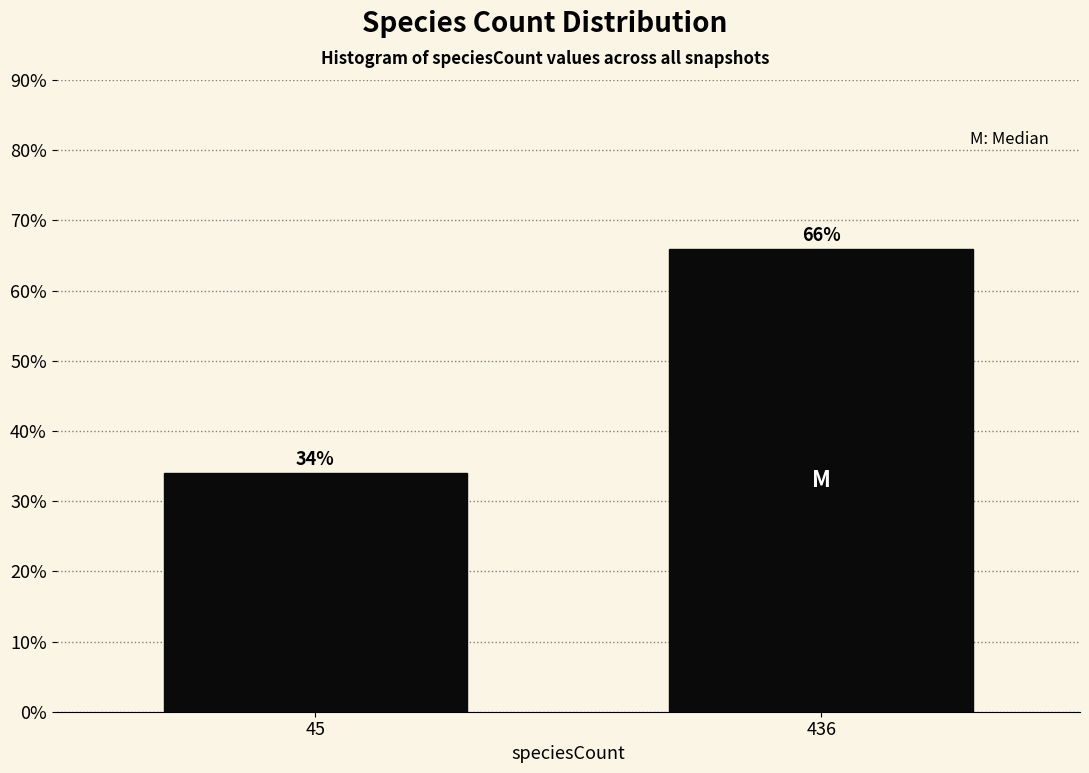

Reading left to right, what are all the values shown in this chart?

45=34.0	436=66.0